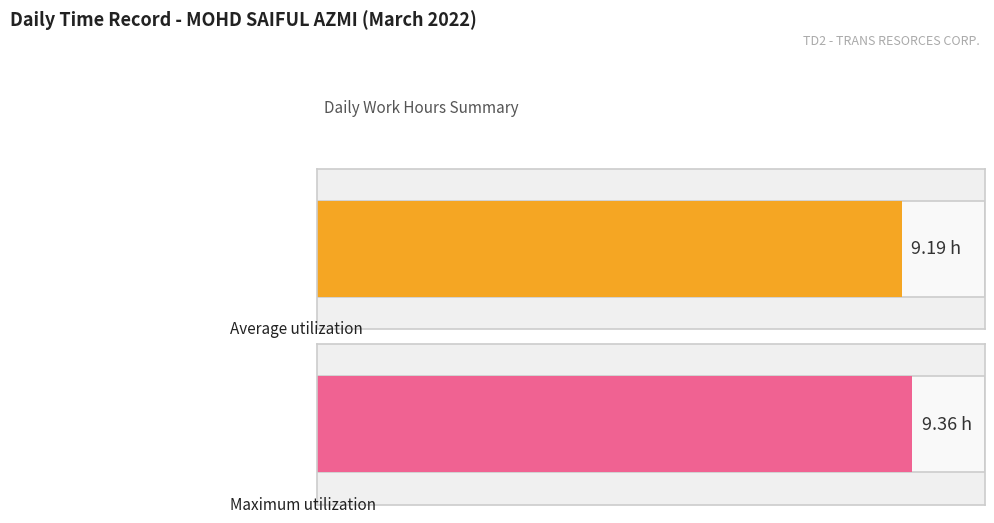

Does the chart contain stacked bars?

No